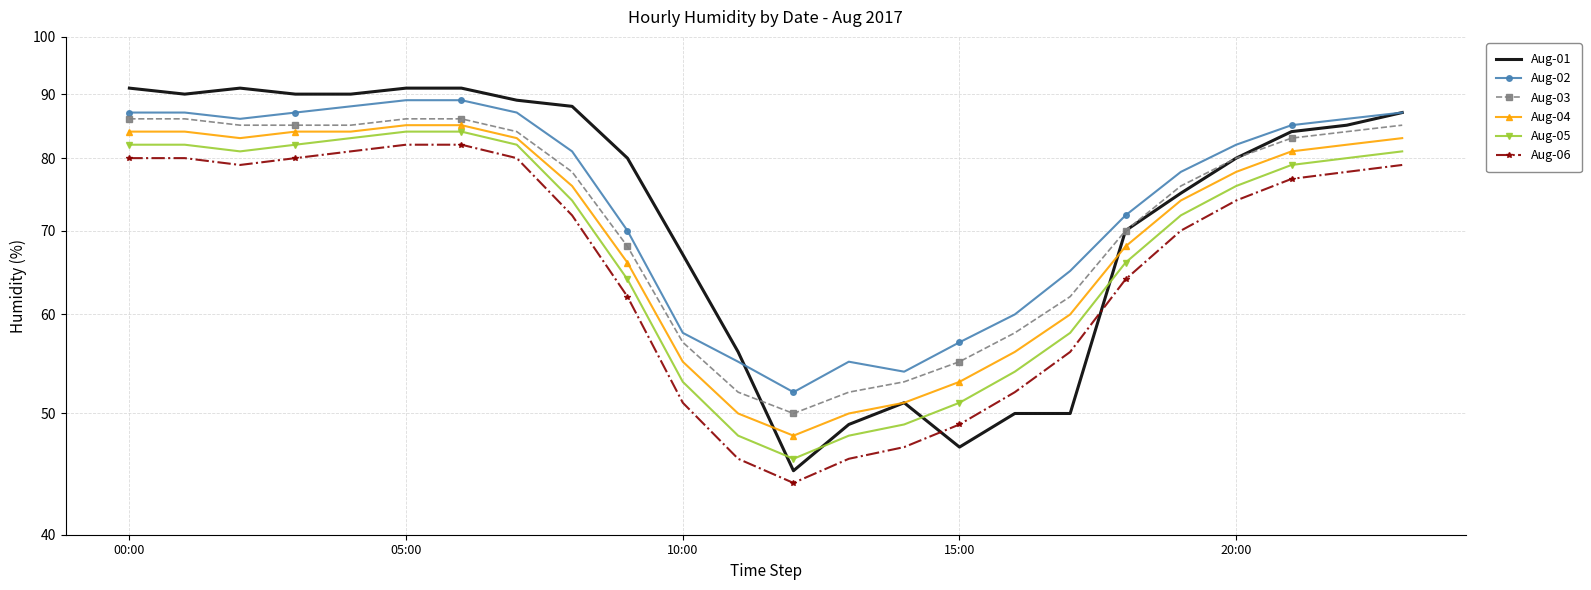

At which category does the chart reach its minimum across all series?

12